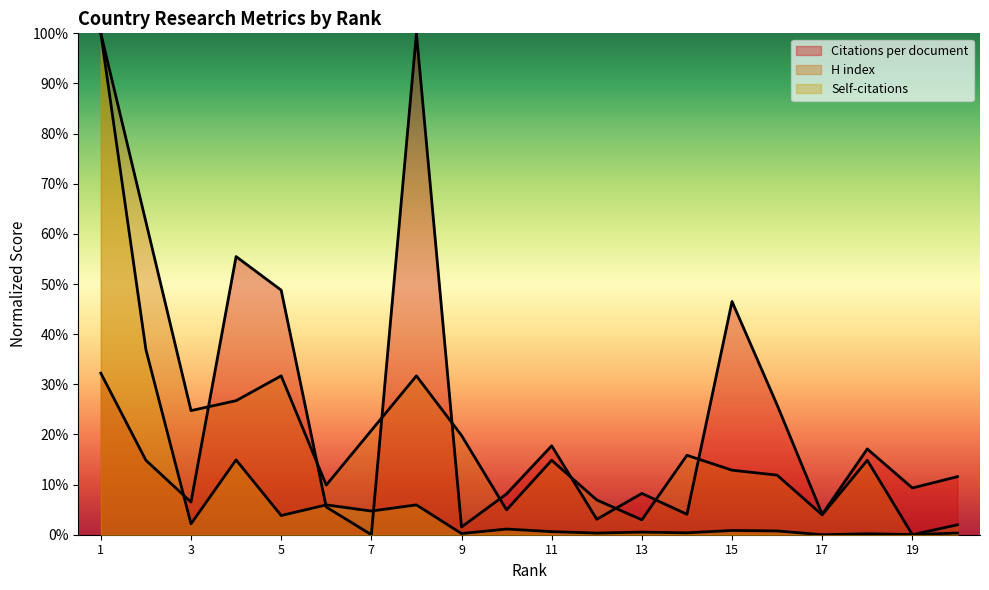

What is the average value of the Citations per document series?

21.0